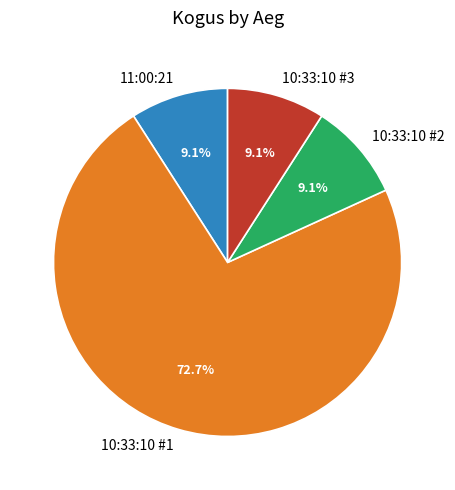

Which category has the biggest portion of the pie?

10:33:10 #1